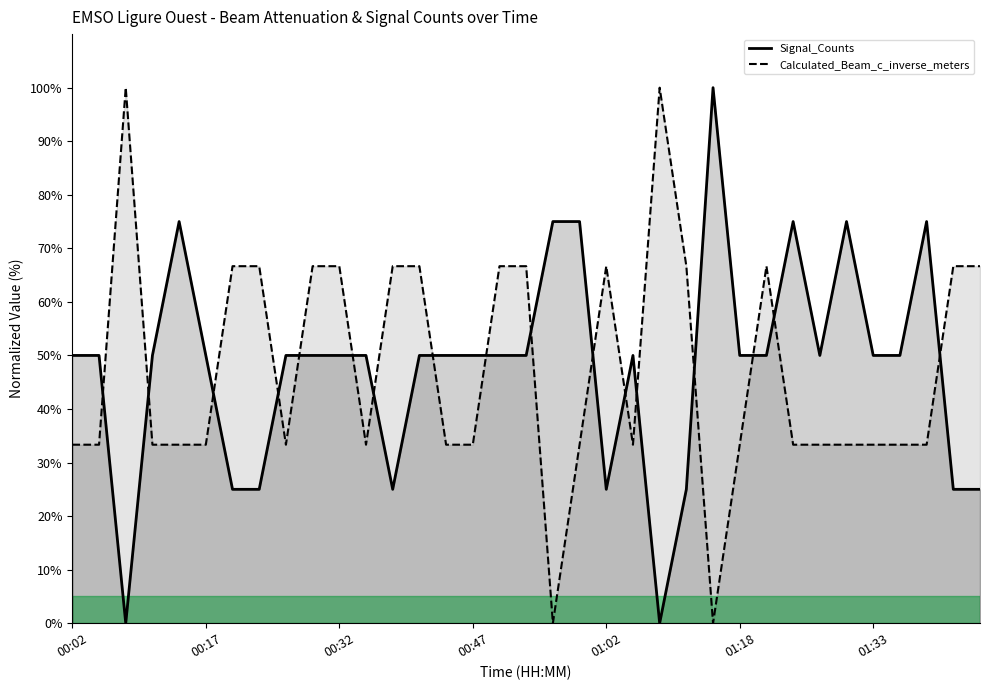

Rank the series at 01:33 from lowest to highest value.

Calculated_Beam_c_inverse_meters, Signal_Counts